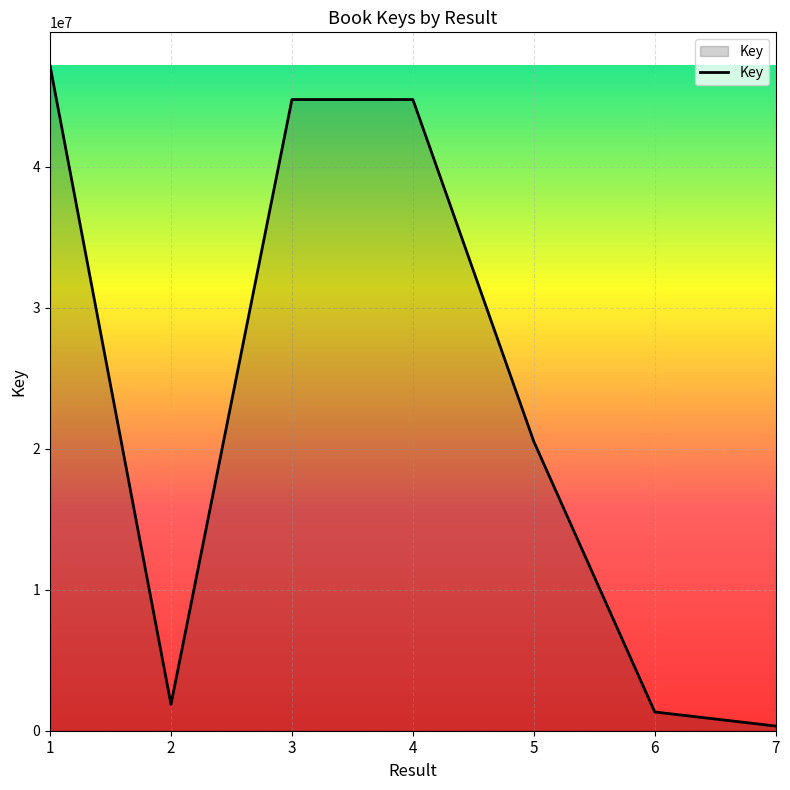

At which category does the chart reach its peak across all series?

1